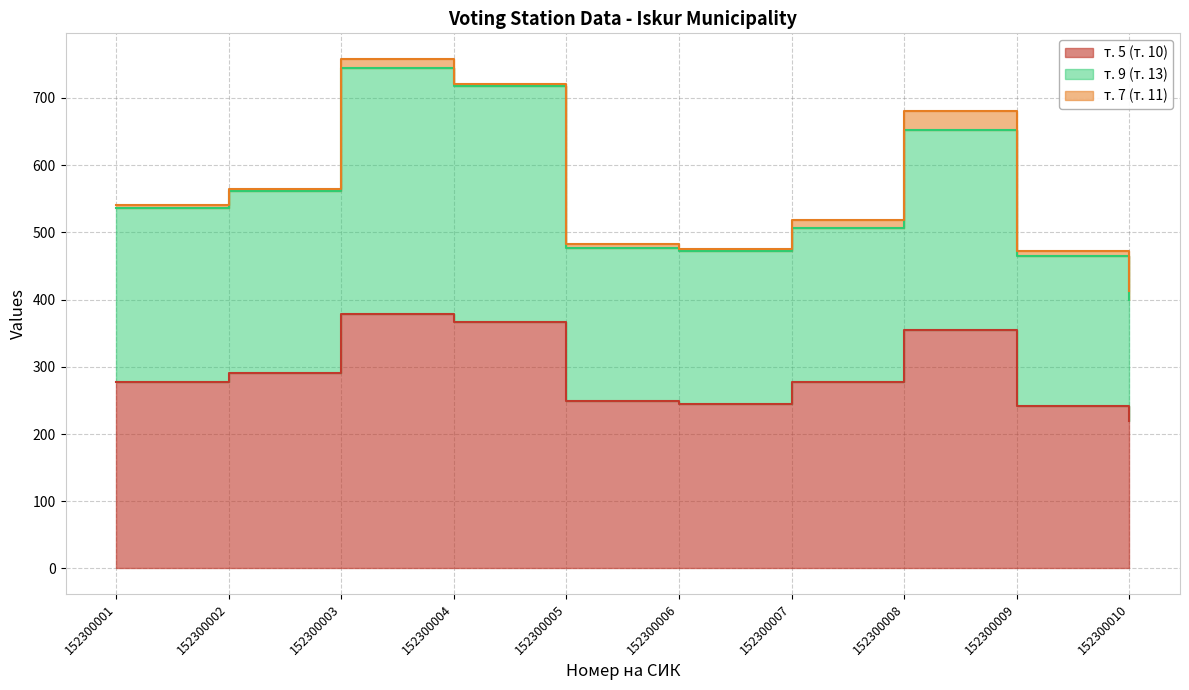

At which category does т. 5 (т. 10) reach its first local peak?

152300003